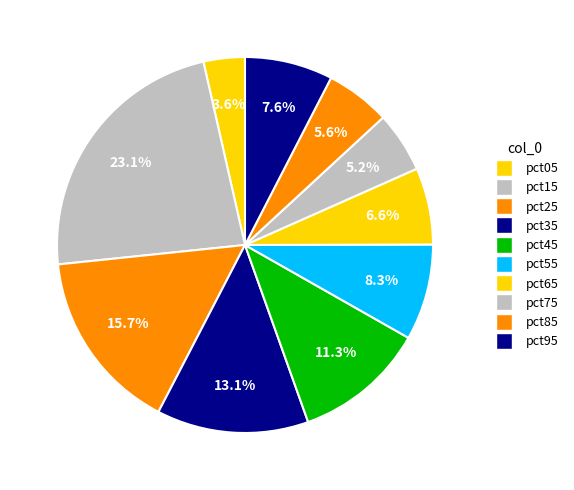

Combined, do pct55 and pct25 account for over 50%?

No